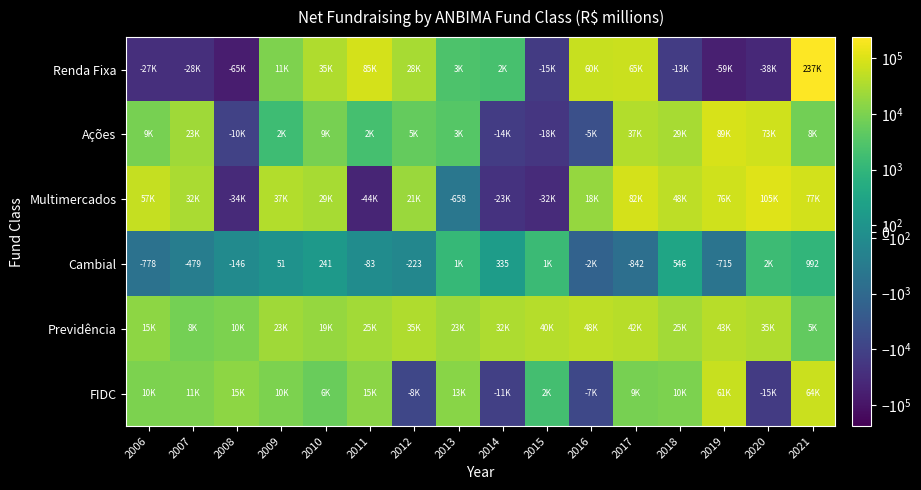

Which series has the largest total across all categories?

Multimercados